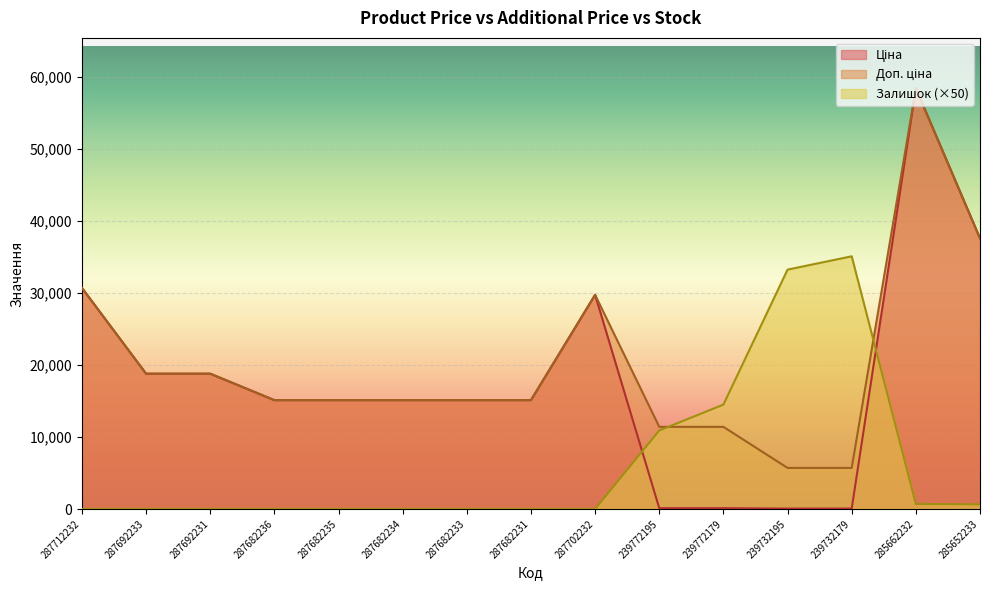

What is the spread (max minus min) of values at 287682234?

15120.0